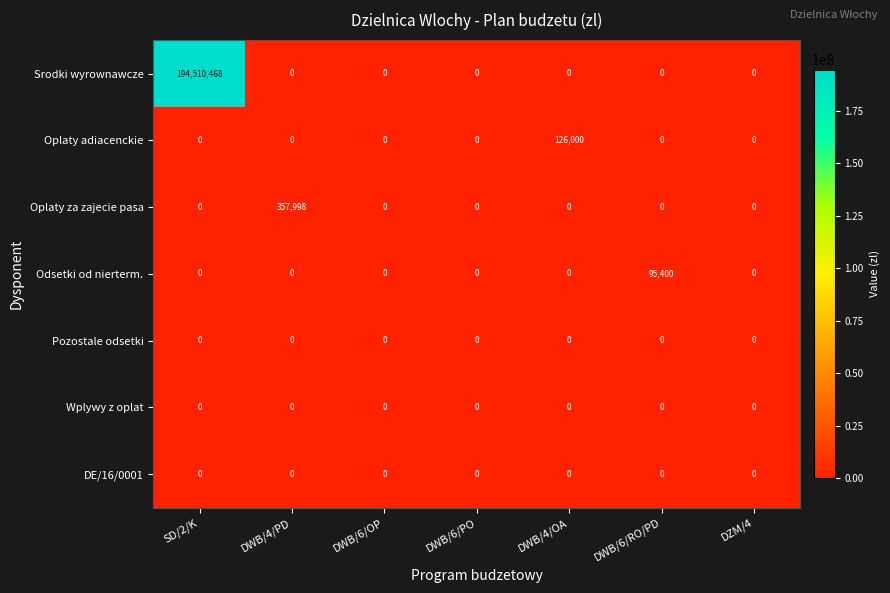

At which label does Oplaty adiacenckie reach its peak?

DWB/4/OA